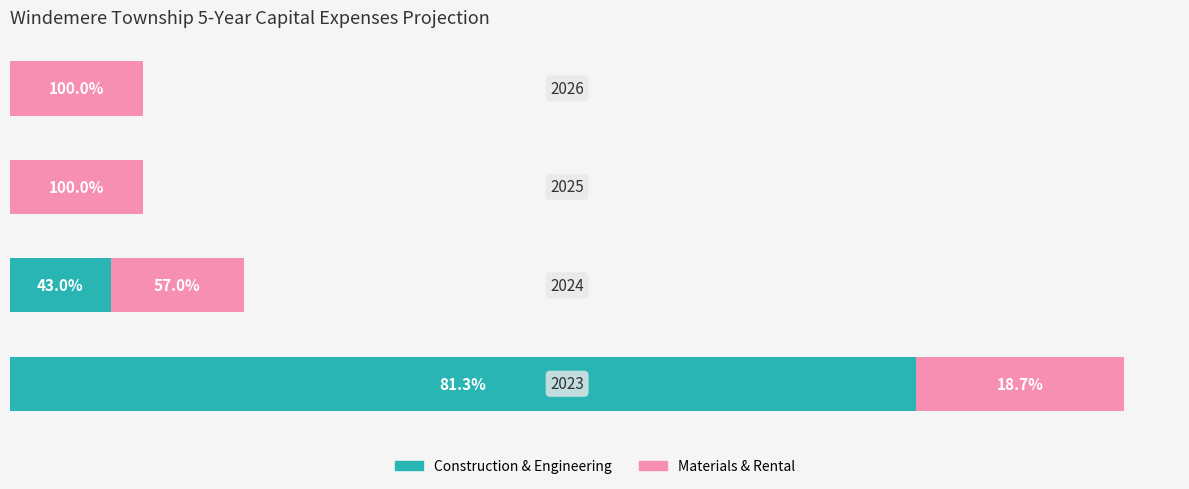

Reading left to right, transcribe all the data shown in this chart.

Construction & Engineering: 0=180000	1=20000	2=0	3=0
Materials & Rental: 0=41500	1=26500	2=26500	3=26500